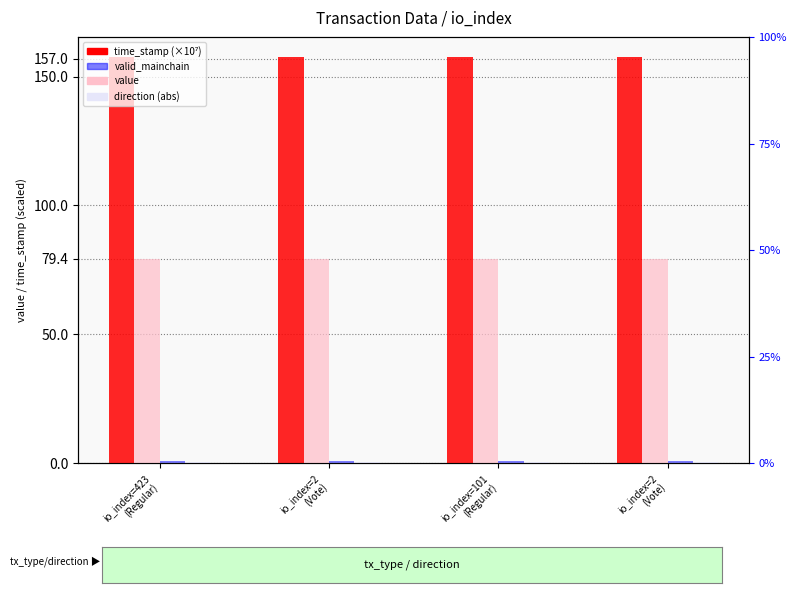

Reading left to right, what are all the values shown in this chart?

time_stamp (×10⁷): 157.5	157.5	157.5	157.5
value: 79.4	79.4	79.4	79.4
valid_mainchain: 1.0	1.0	1.0	1.0
direction (abs): 0.5	0.5	0.5	0.5